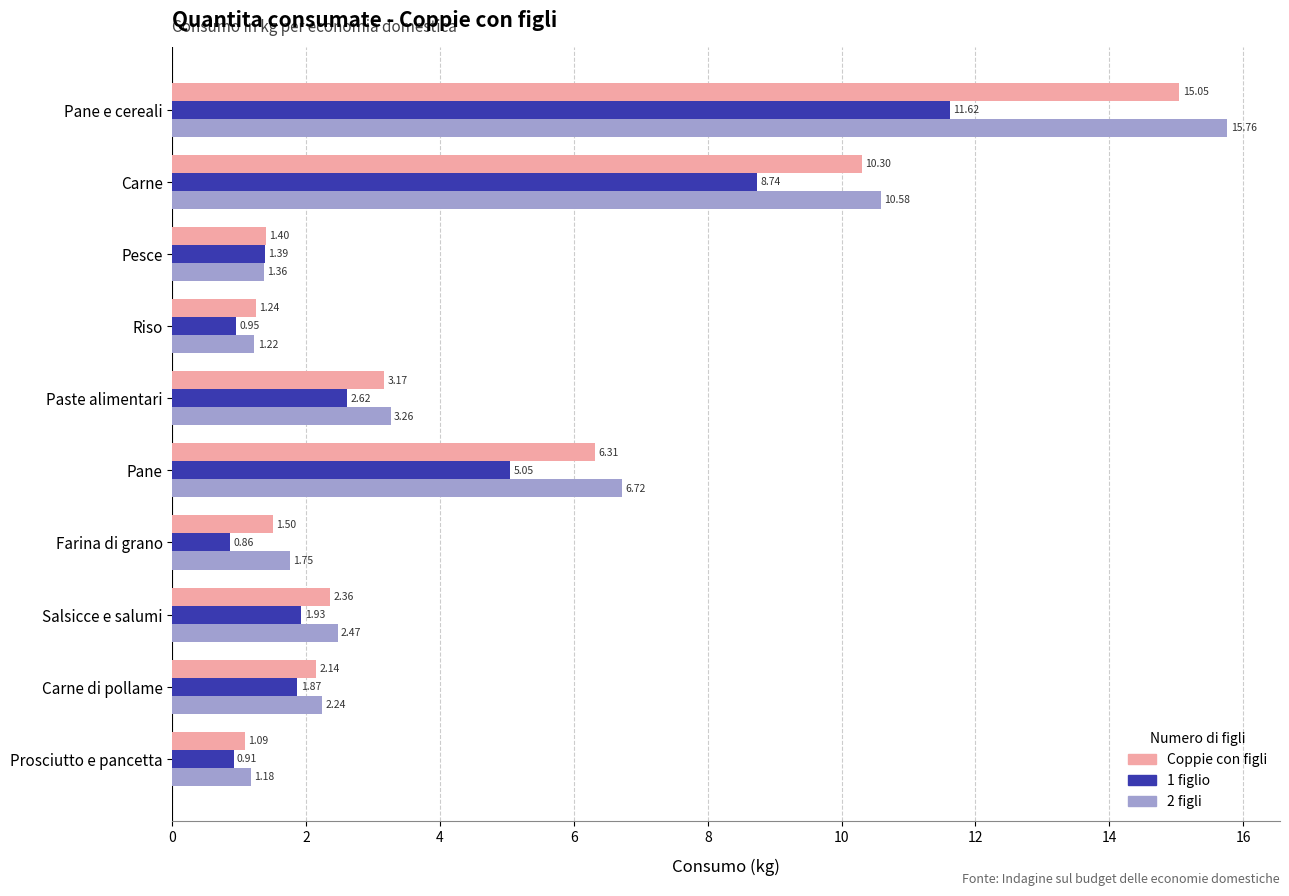

What is the maximum value shown in the chart?

15.8